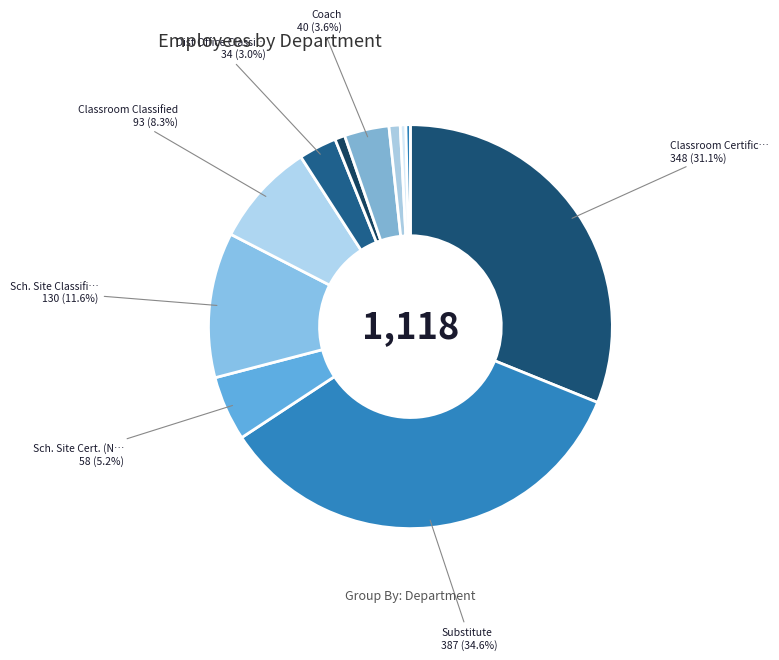

How many segments does this pie chart have?

11